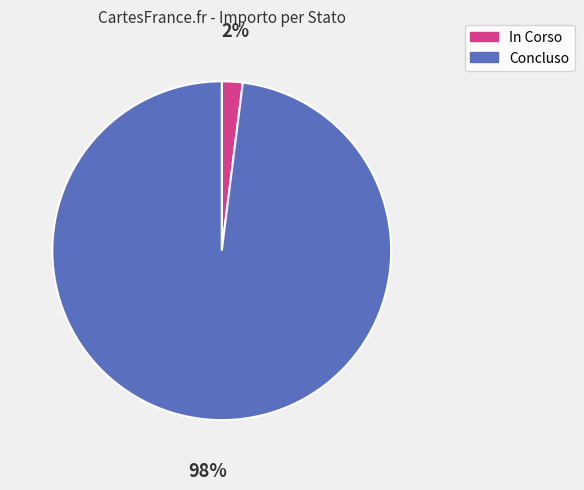

Does Concluso account for over 50% of the chart?

Yes